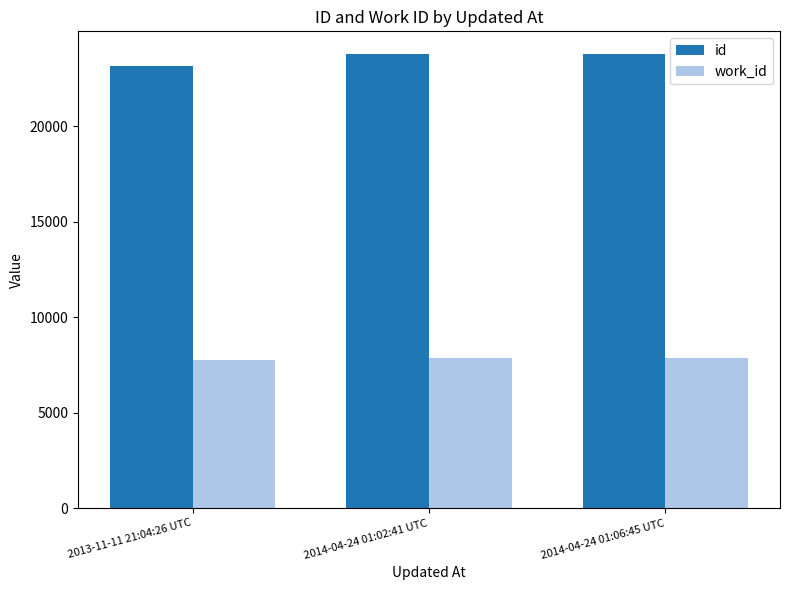

At how many categories does at least one series exceed 10302?

3